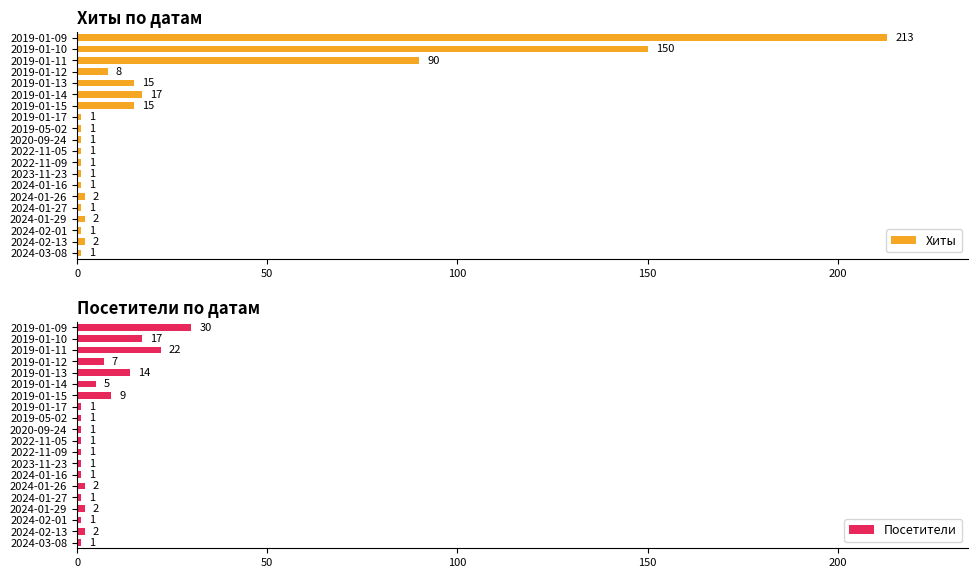

Which series has the largest range (max minus min)?

Хиты